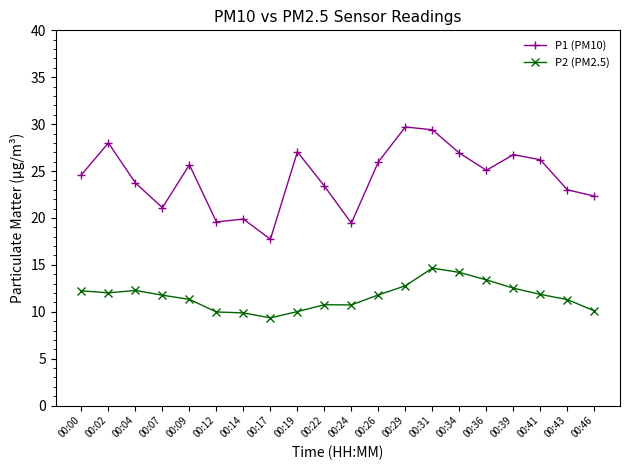

Where is the first local minimum for P1 (PM10)?

00:07